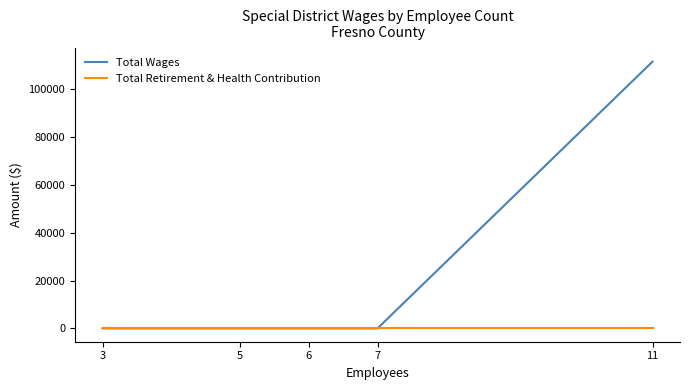

True or false: Total Retirement & Health Contribution has more than 0 points higher than both neighbors.

False